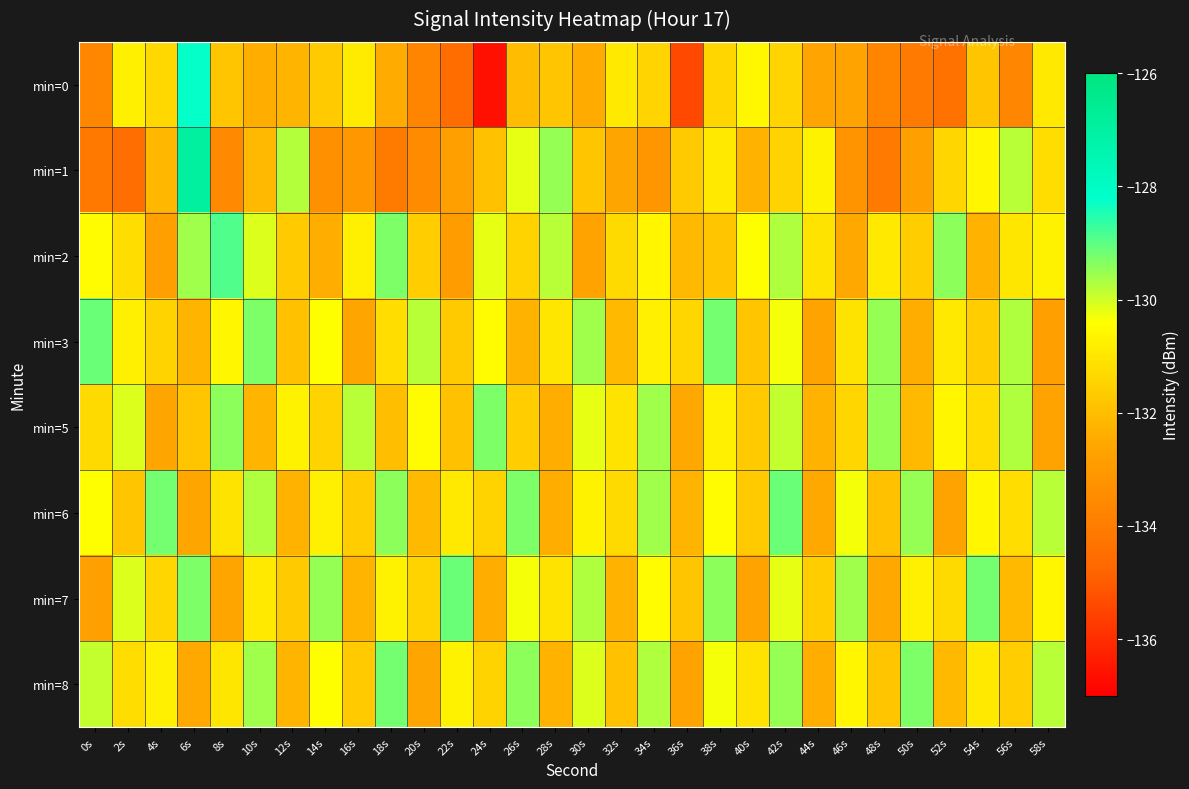

Which series has the widest spread of values?

min=0